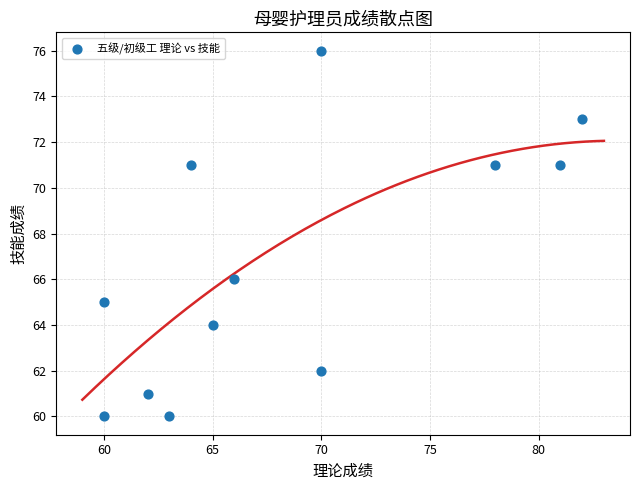

What is the average Y value?

67